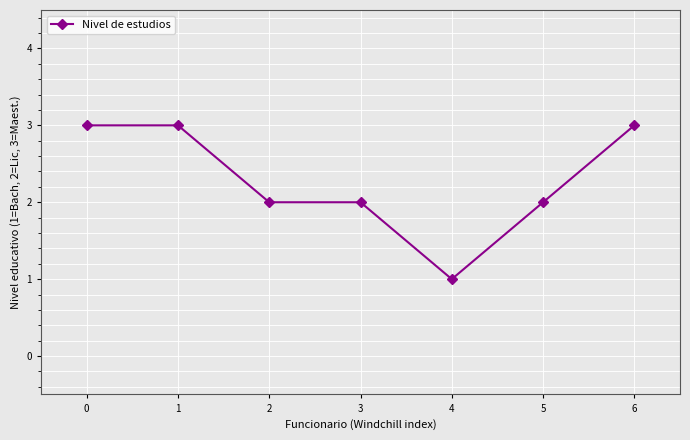

Reading left to right, what are all the values shown in this chart?

0=3	1=3	2=2	3=2	4=1	5=2	6=3